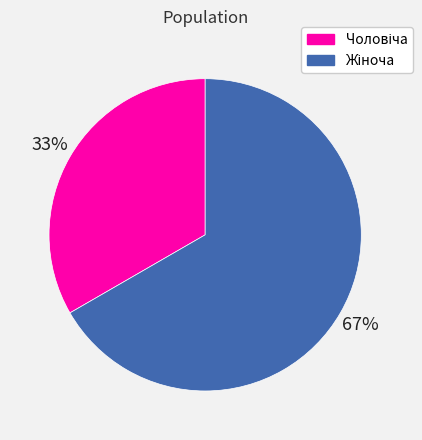

Count the number of slices in the pie.

2